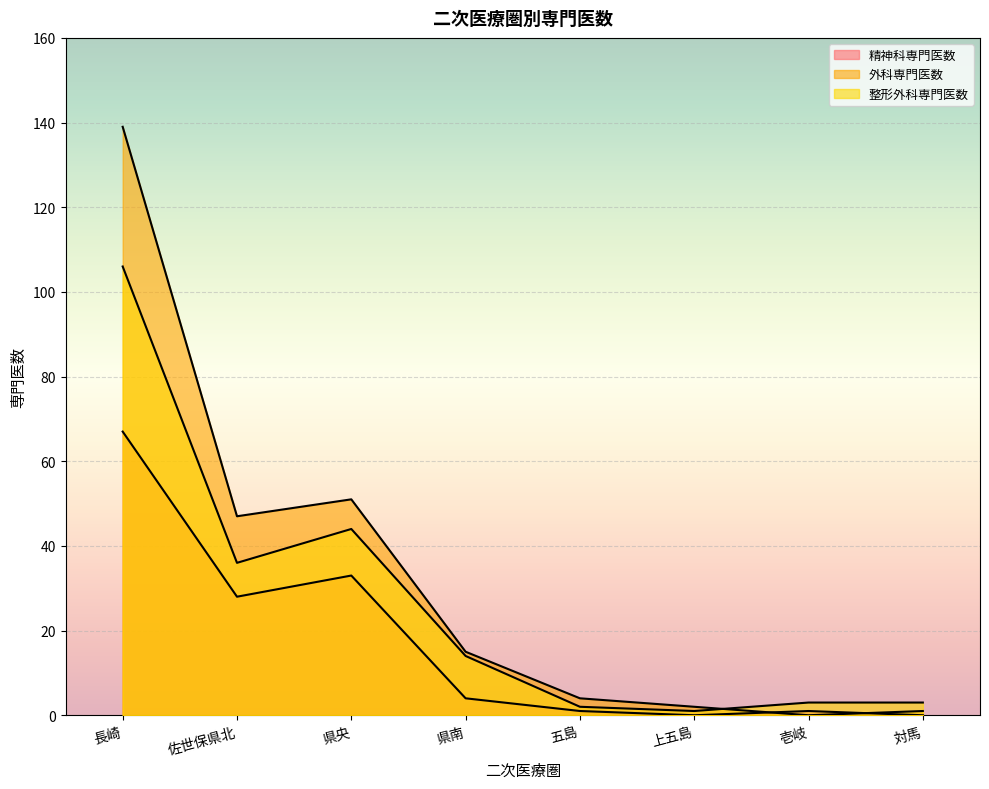

How many lines are shown in the chart?

3